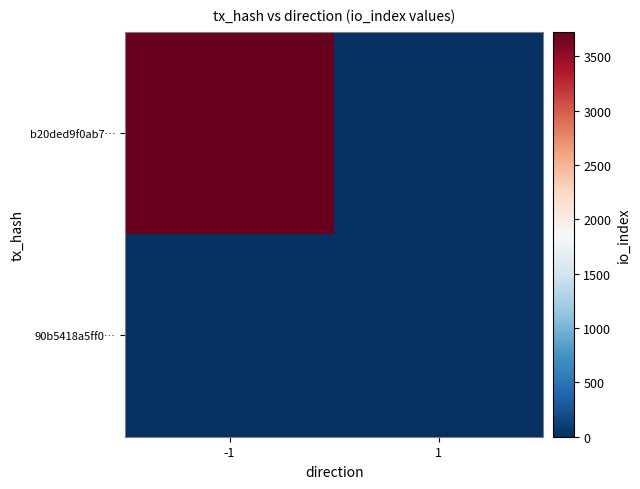

Between -1 and 1, which series saw the biggest shift?

b20ded9f0ab7…